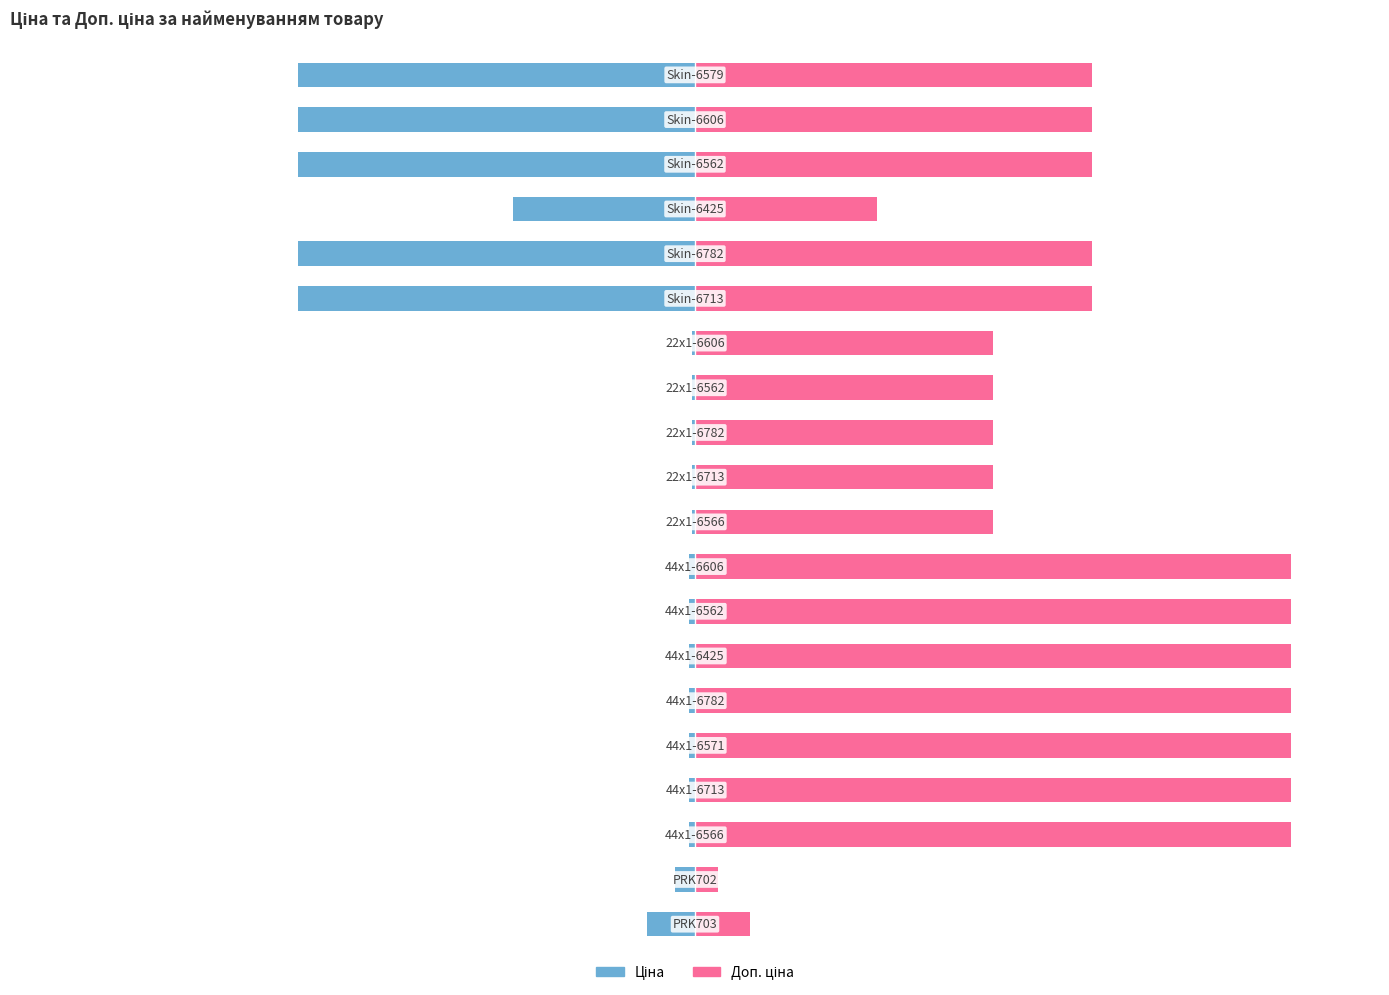

Count the number of categories in the chart.

20